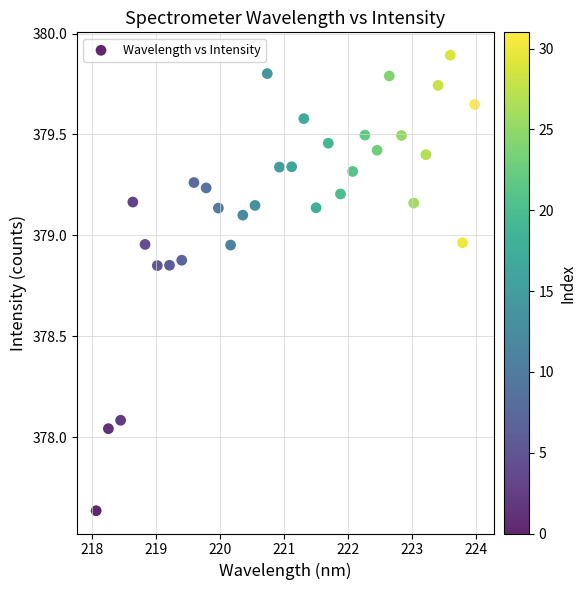

What is the range of X values (max minus min)?

5.9